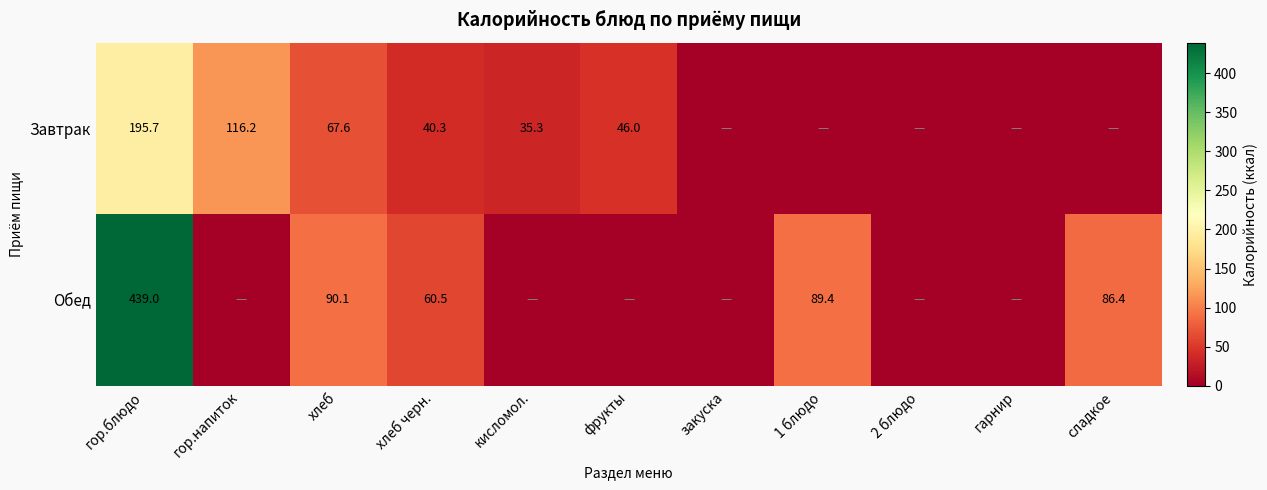

What is the sum of the Обед values at сладкое and хлеб черн.?

146.9